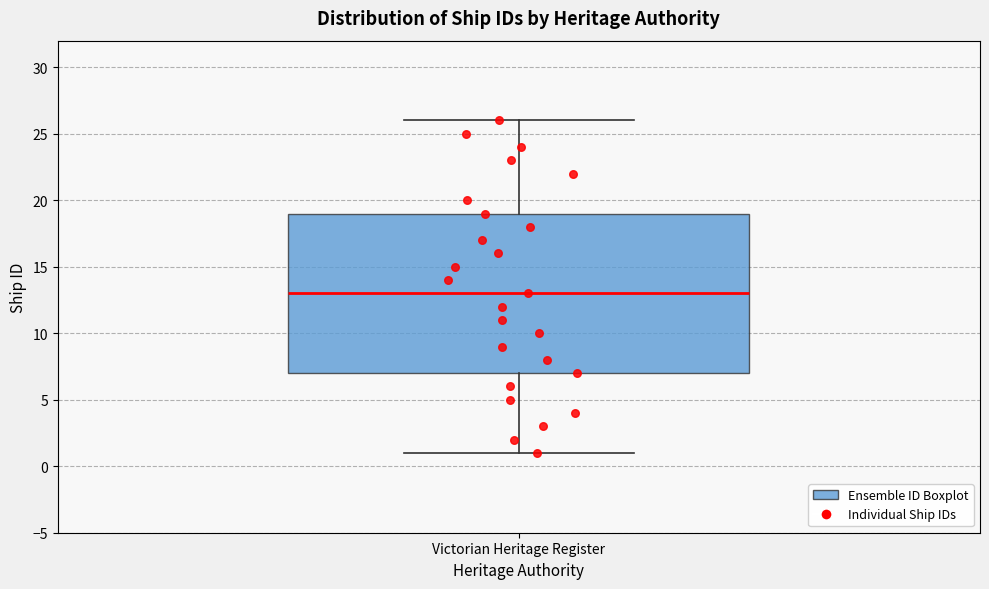

Read this box plot against the y-axis: the position of the median line, the range covered by the box, and the ends of both whiskers. The values are not printed on the chart, so give them approximately, as read against the axis.

median 13, box 7 to 19, whiskers 1 to 26